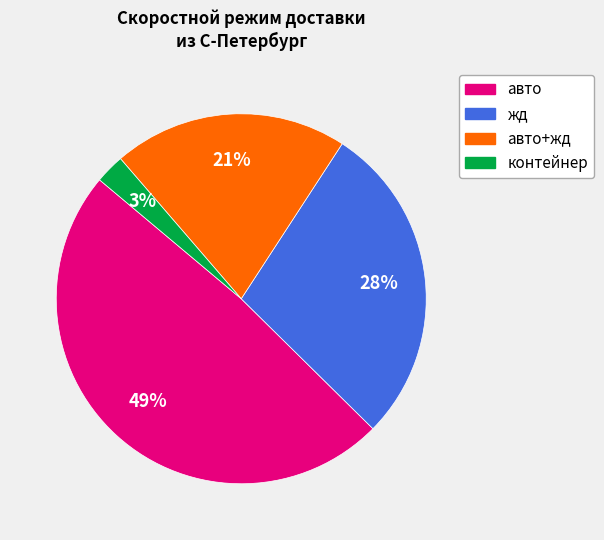

Is there any slice that represents more than half of the pie?

No